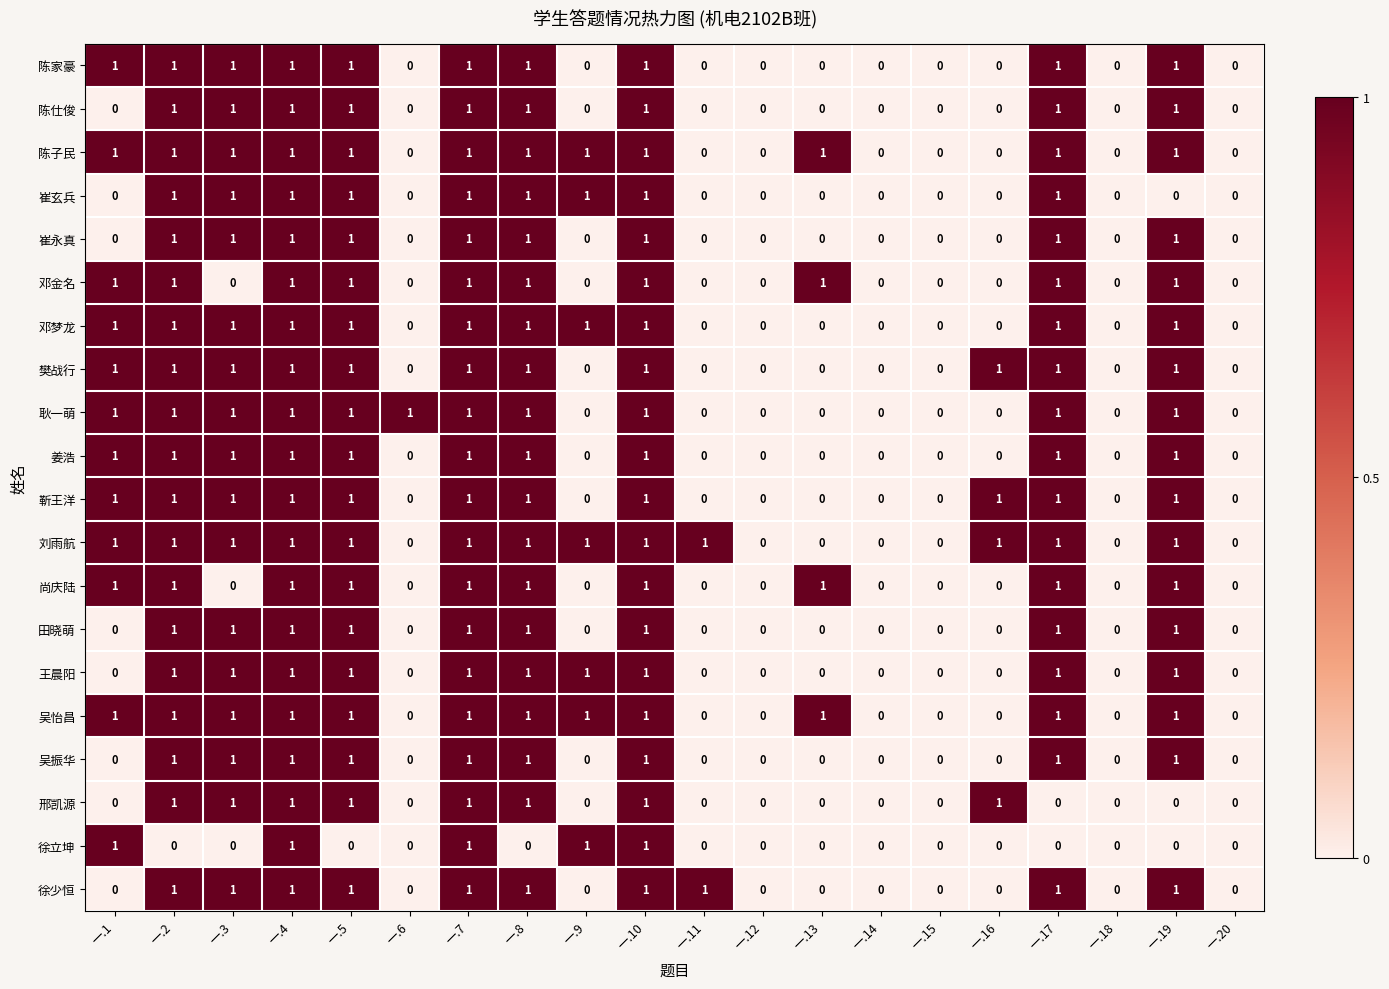

Count the 靳王洋 values in the range 0 to 1.

20